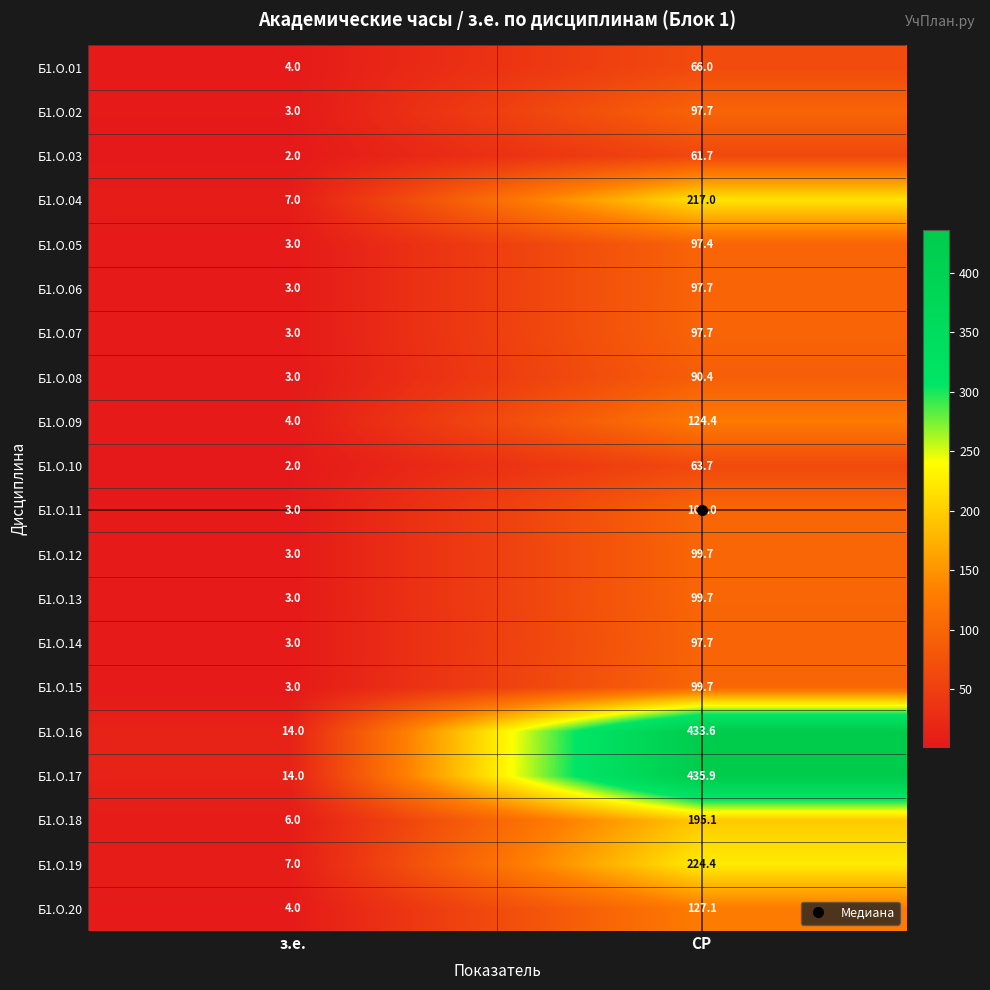

What is the average value of the Б1.О.08 series?

46.7